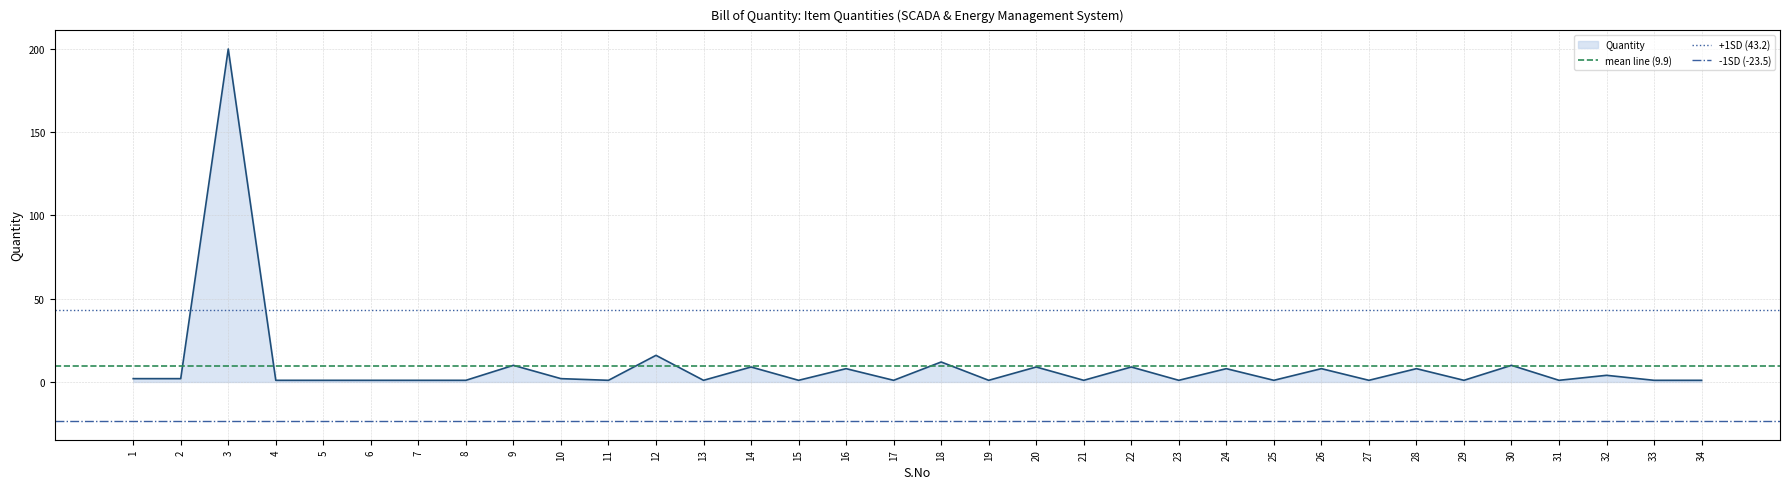

Read the +1SD (43.2) value at 2.

43.2